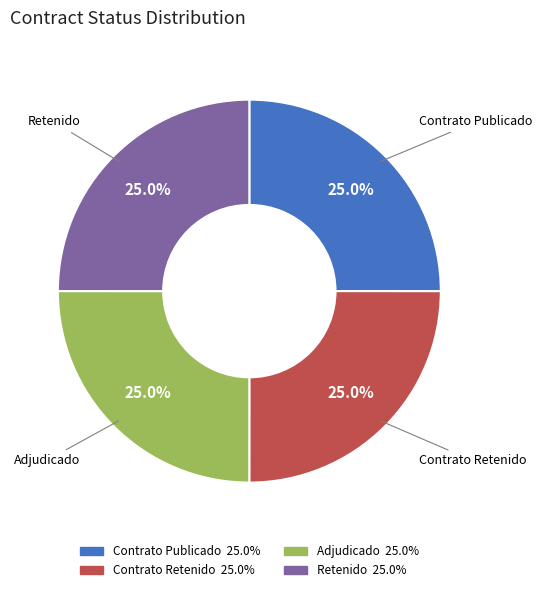

Does any single category account for the majority?

No